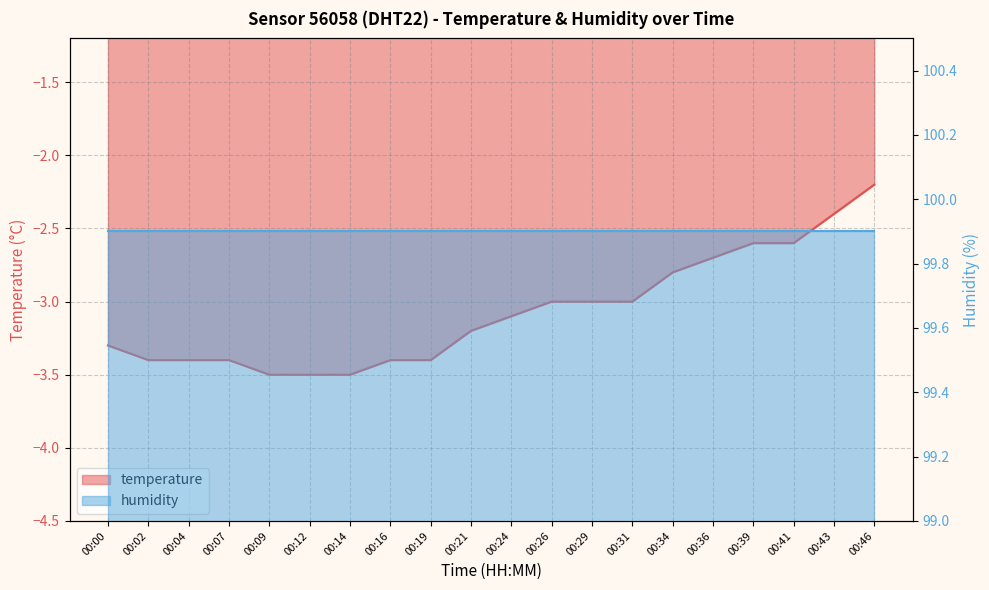

What is the difference between the second highest and minimum values?

1.1